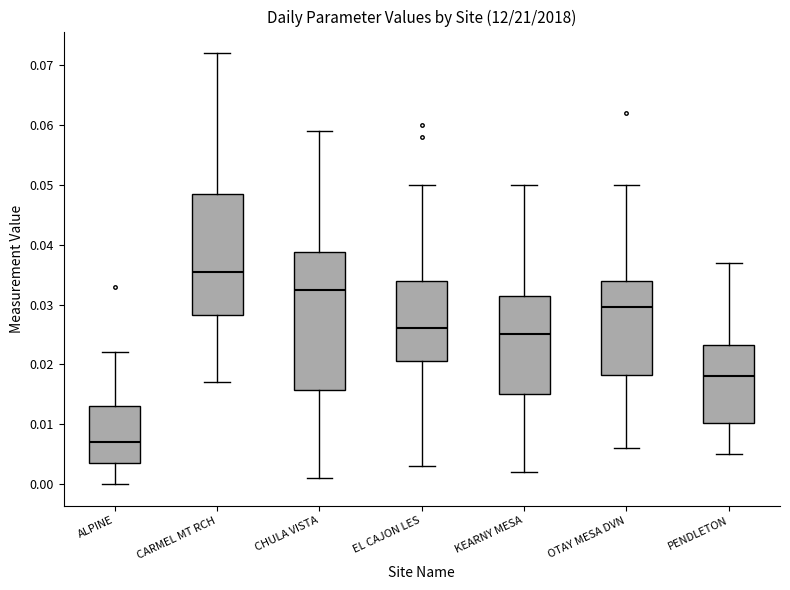

Reading left to right, read every box against the y-axis: the position of its median line, the range the box covers, and the ends of its whiskers. The values are not printed on the chart, so give them approximately, as read against the axis.

ALPINE: median 0.007, box 0.004 to 0.013, whiskers 0.000 to 0.022
CARMEL MT RCH: median 0.036, box 0.028 to 0.049, whiskers 0.017 to 0.072
CHULA VISTA: median 0.033, box 0.016 to 0.039, whiskers 0.001 to 0.059
EL CAJON LES: median 0.026, box 0.021 to 0.034, whiskers 0.003 to 0.050
KEARNY MESA: median 0.025, box 0.015 to 0.032, whiskers 0.002 to 0.050
OTAY MESA DVN: median 0.030, box 0.018 to 0.034, whiskers 0.006 to 0.050
PENDLETON: median 0.018, box 0.010 to 0.023, whiskers 0.005 to 0.037